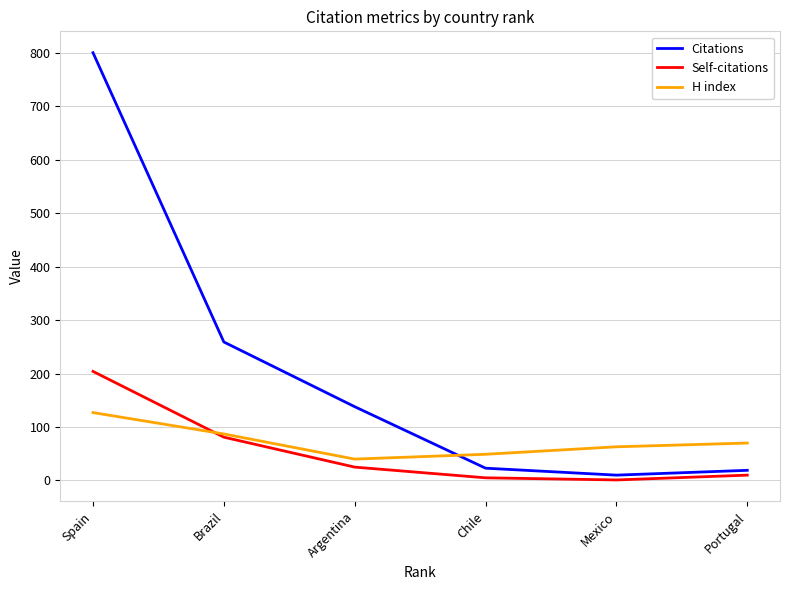

At how many categories does at least one series exceed 636?

1